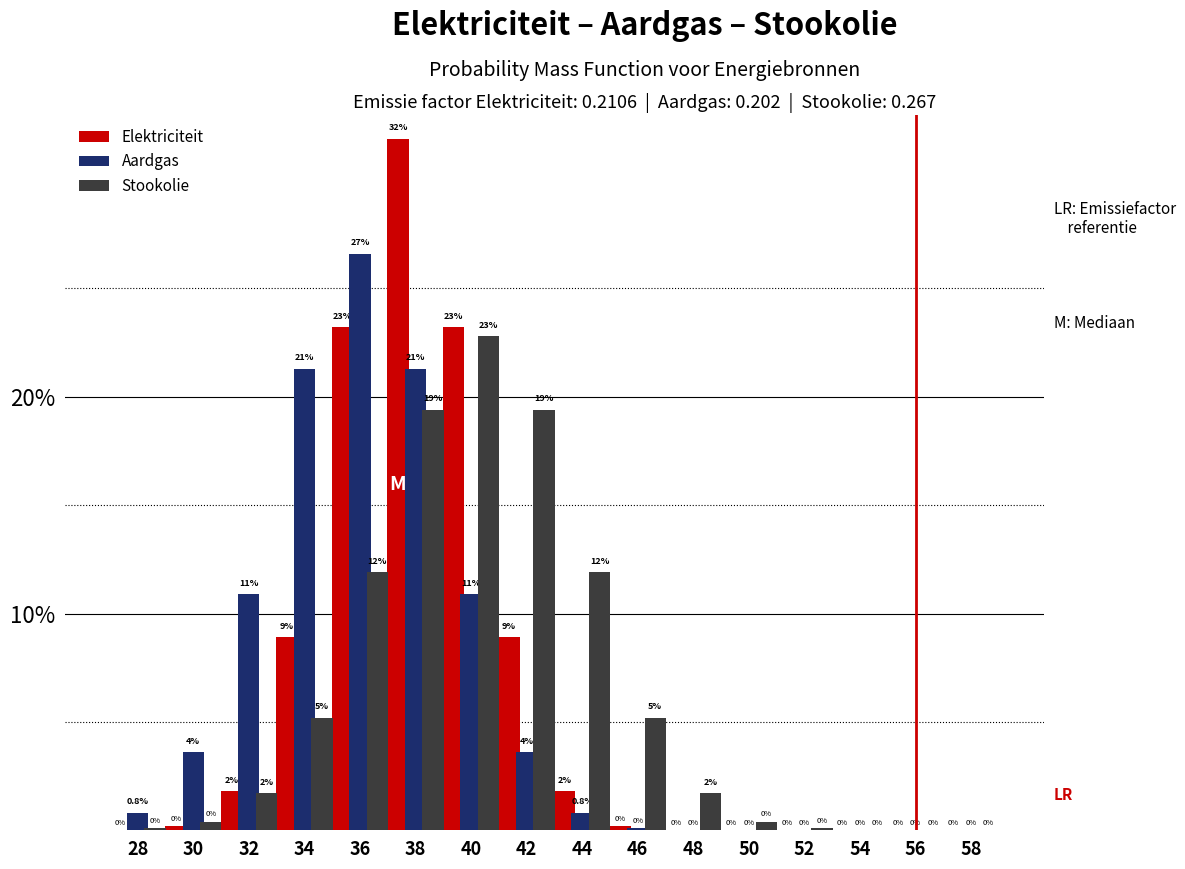

Reading left to right, transcribe all the data shown in this chart.

Elektriciteit: 28=0.0	30=0.2	32=1.8	34=8.9	36=23.2	38=31.9	40=23.2	42=8.9	44=1.8	46=0.2	48=0.0	50=0.0	52=0.0	54=0.0	56=0.0	58=0.0
Aardgas: 28=0.8	30=3.6	32=10.9	34=21.3	36=26.6	38=21.3	40=10.9	42=3.6	44=0.8	46=0.1	48=0.0	50=0.0	52=0.0	54=0.0	56=0.0	58=0.0
Stookolie: 28=0.1	30=0.4	32=1.7	34=5.2	36=11.9	38=19.4	40=22.8	42=19.4	44=11.9	46=5.2	48=1.7	50=0.4	52=0.1	54=0.0	56=0.0	58=0.0